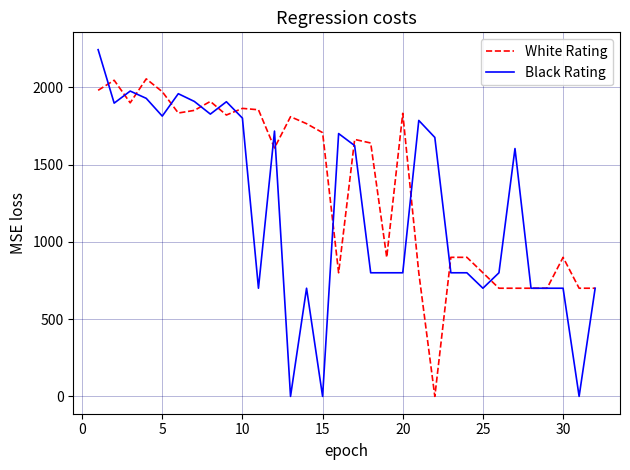

Which series has the largest total across all categories?

White Rating